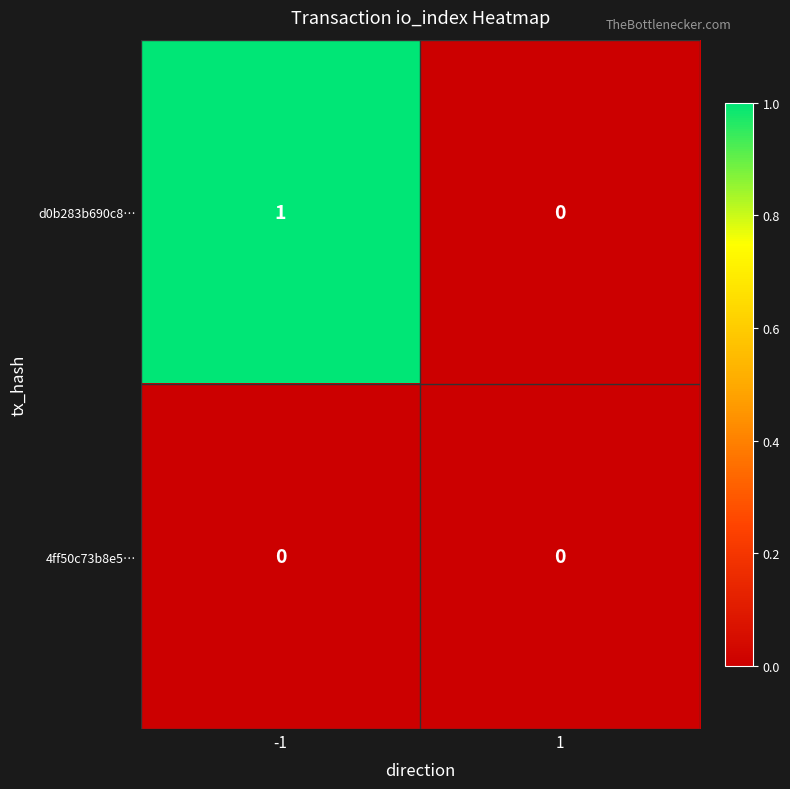

Reading right to left, transcribe all the data shown in this chart.

d0b283b690c8…: 0	1
4ff50c73b8e5…: 0	0